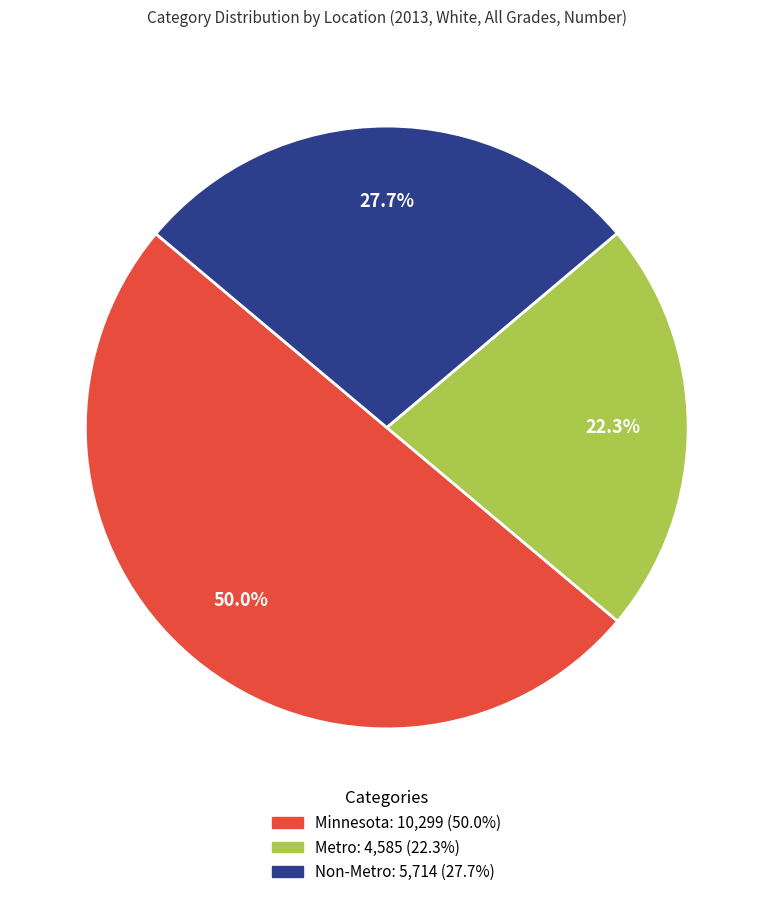

Is it true that Metro is 22% of the pie?

True